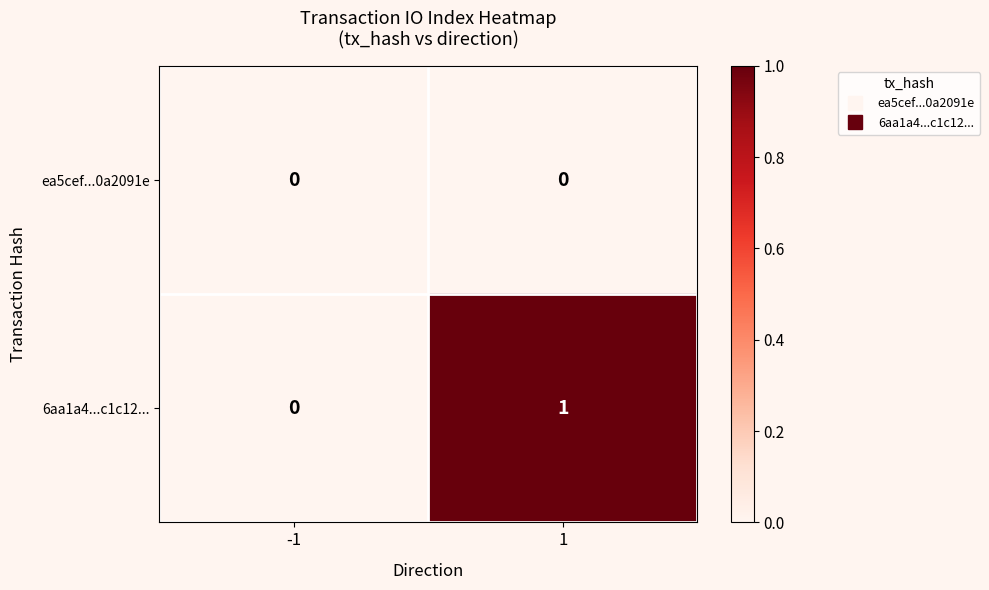

At which category is the sum across all series the highest?

1